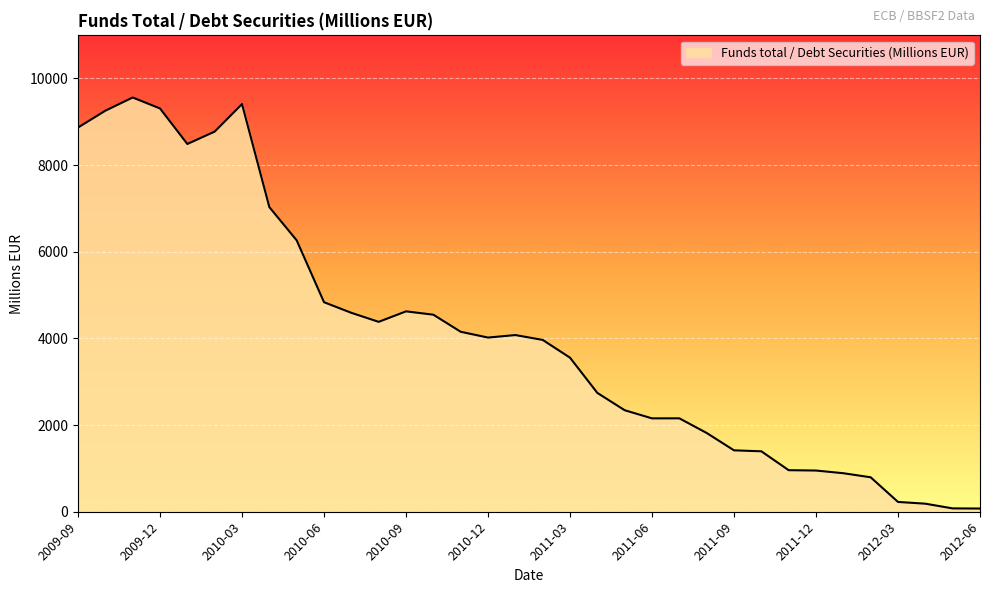

What is the minimum value shown in the chart?

74